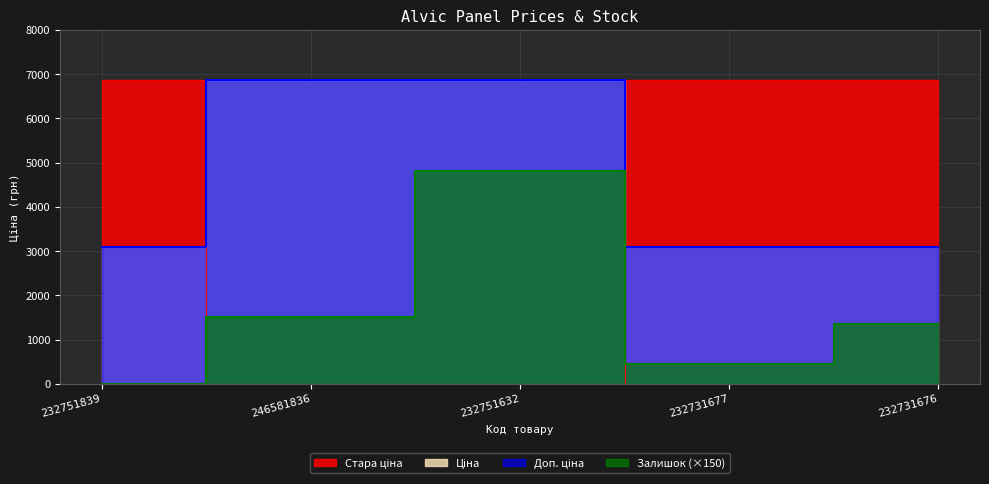

How many data points in Стара ціна are above 6869?

3